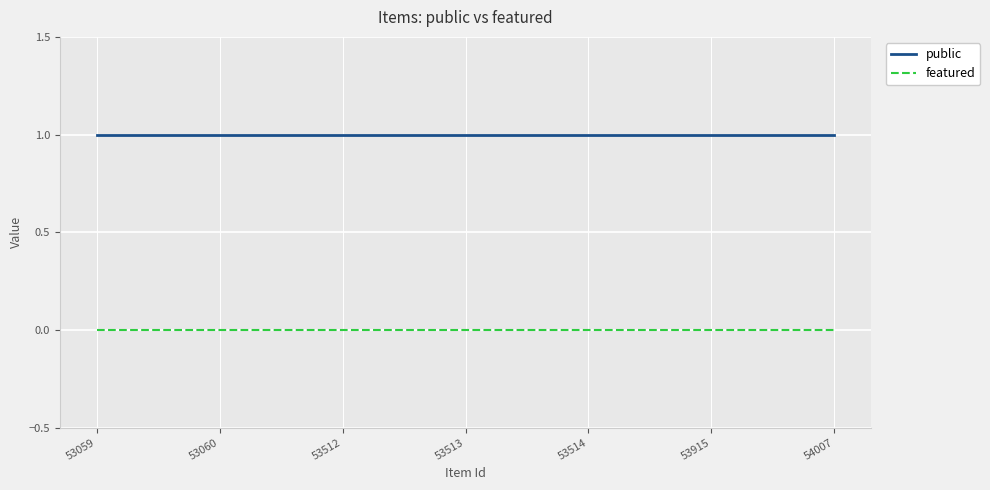

Which series has the largest total across all categories?

public